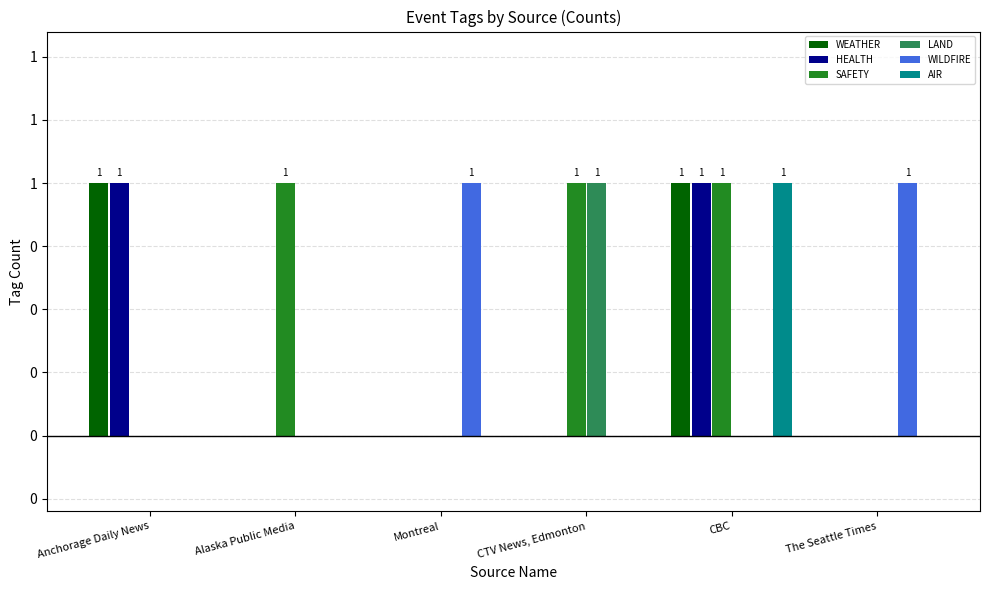

True or false: AIR has a value of 1 at Montreal.

False